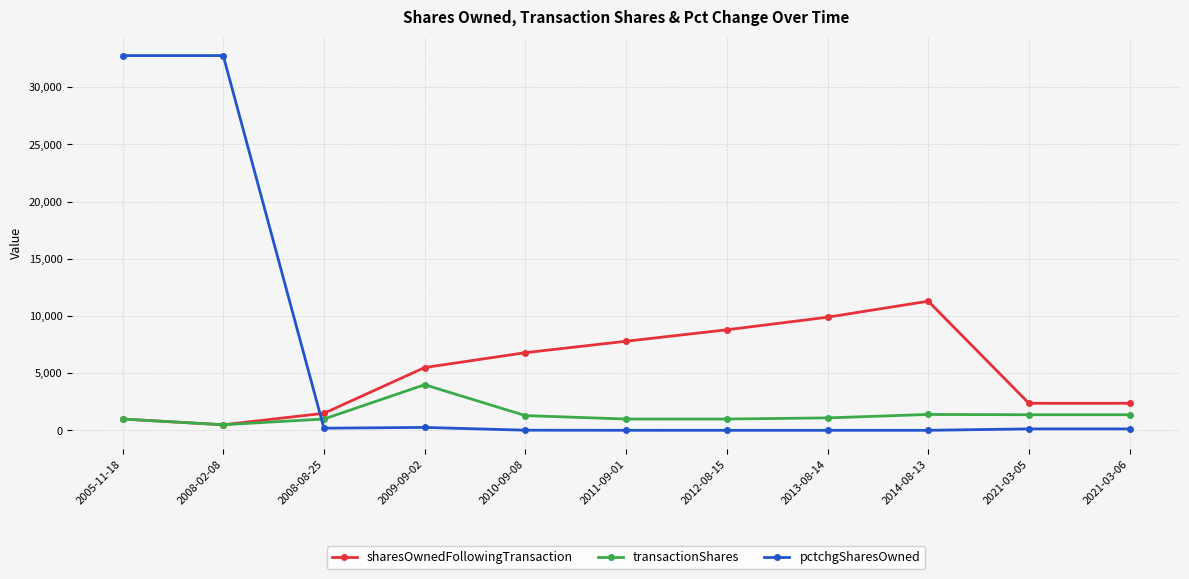

Does the chart have visible grid lines?

Yes